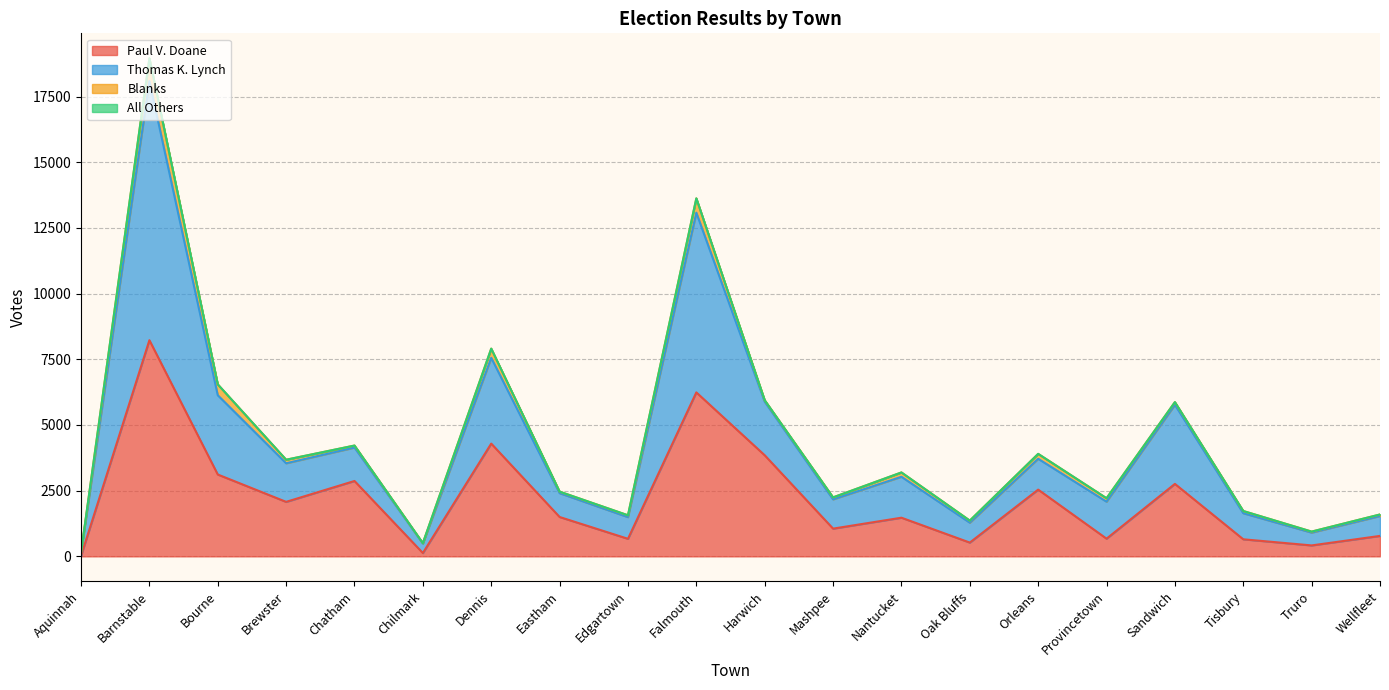

How many interior local valleys does the Thomas K. Lynch series have?

7